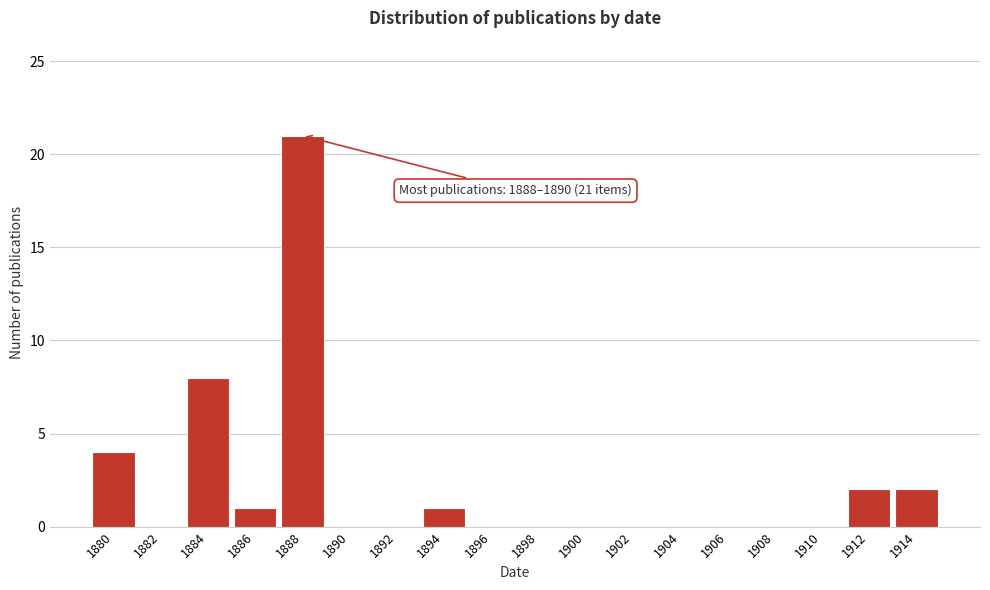

Reading left to right, transcribe all the data shown in this chart.

1880=4	1882=0	1884=8	1886=1	1888=21	1890=0	1892=0	1894=1	1896=0	1898=0	1900=0	1902=0	1904=0	1906=0	1908=0	1910=0	1912=2	1914=2